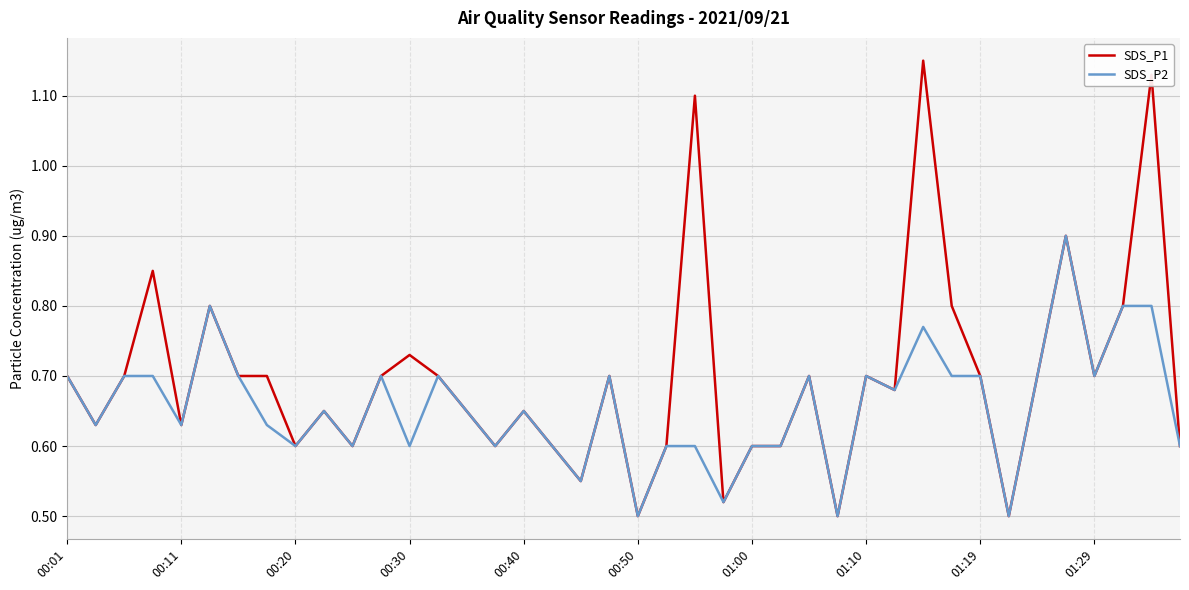

What is the highest value of the SDS_P2 series?

0.9